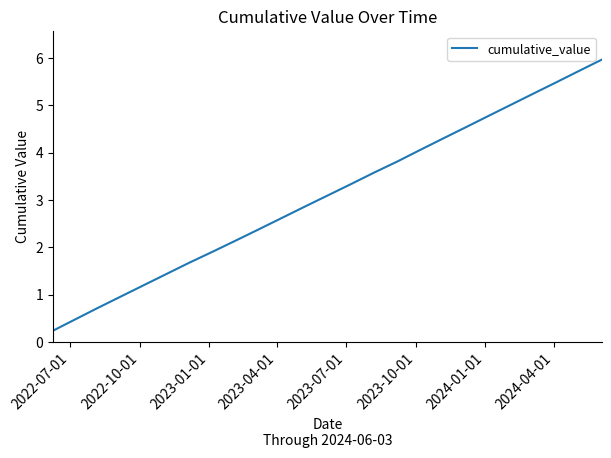

What is the difference between the maximum and minimum values?

5.7